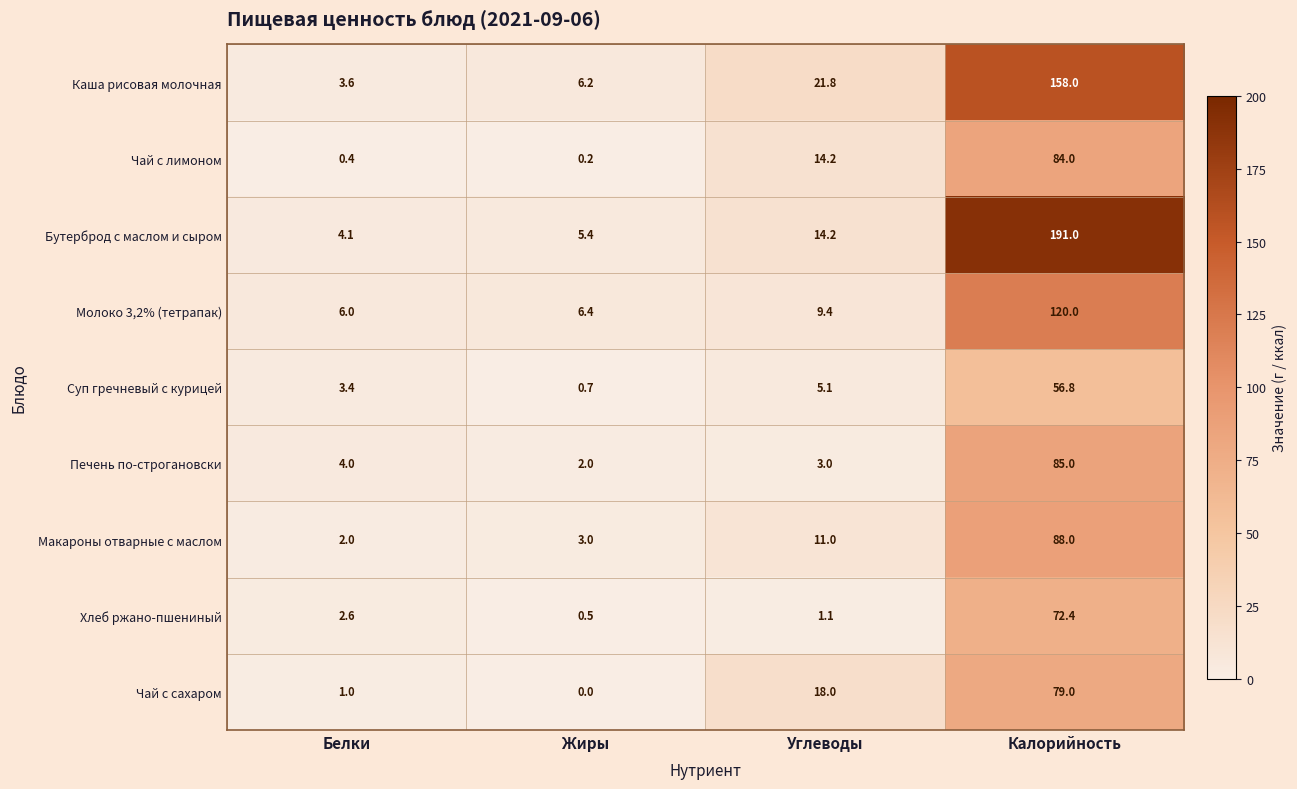

How many data points in Молоко 3,2% (тетрапак) are above 9?

2